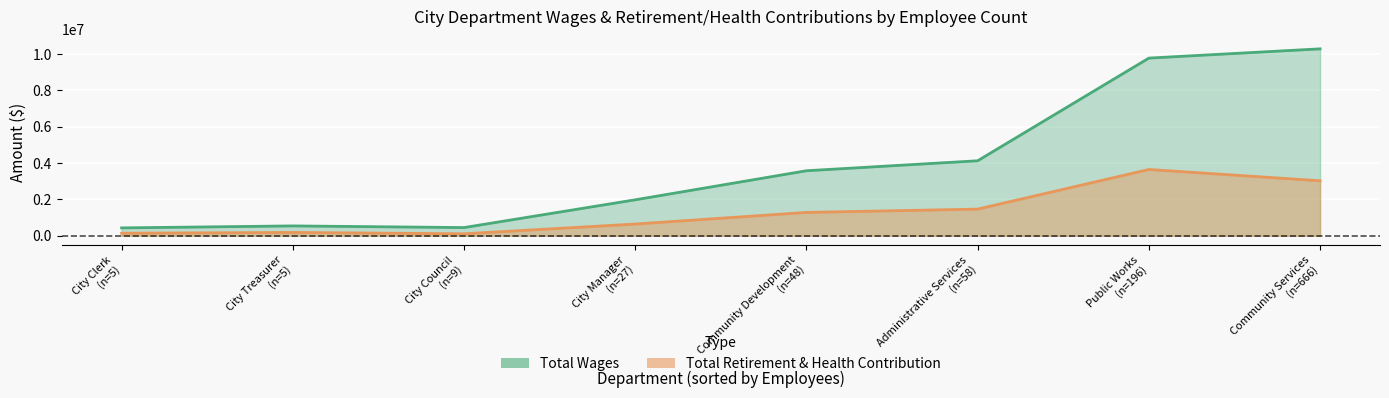

What is the value of the Total Wages point at the 2nd from the left?

544286